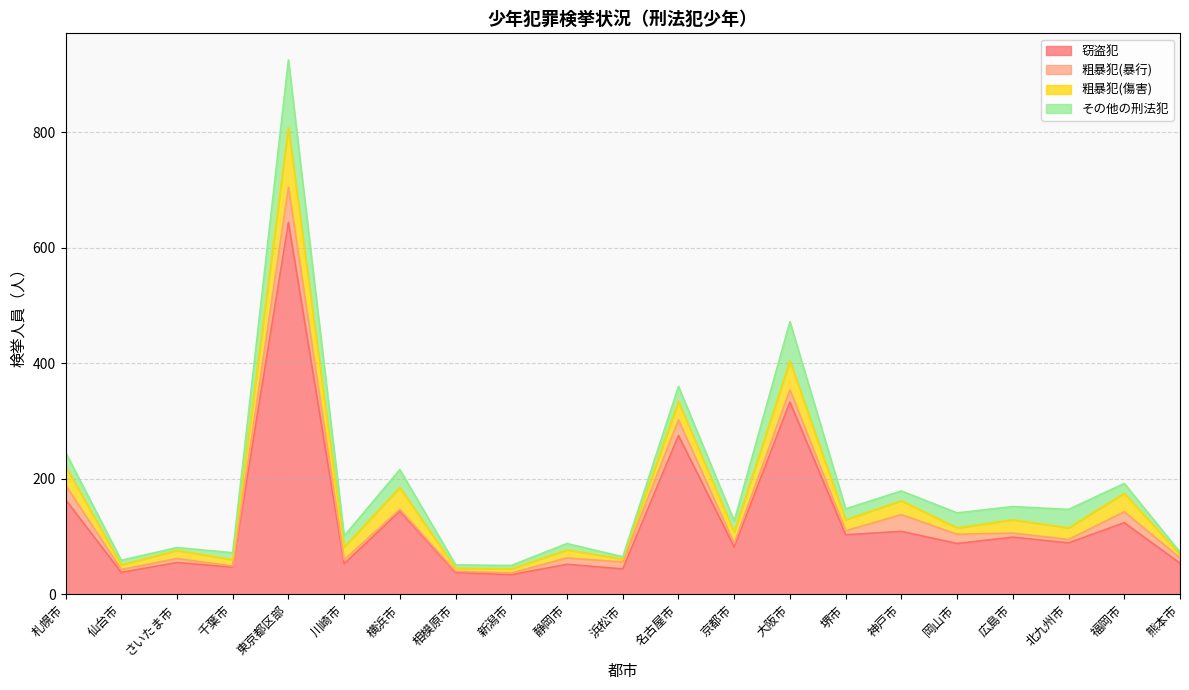

Reading left to right, what are all the values shown in this chart?

窃盗犯: 札幌市=164	仙台市=38	さいたま市=55	千葉市=47	東京都区部=644	川崎市=53	横浜市=144	相模原市=38	新潟市=34	静岡市=52	浜松市=44	名古屋市=275	京都市=82	大阪市=333	堺市=103	神戸市=109	岡山市=88	広島市=99	北九州市=89	福岡市=124	熊本市=54
粗暴犯(暴行): 札幌市=25	仙台市=5	さいたま市=7	千葉市=2	東京都区部=61	川崎市=7	横浜市=3	相模原市=2	新潟市=3	静岡市=11	浜松市=12	名古屋市=27	京都市=6	大阪市=21	堺市=7	神戸市=29	岡山市=16	広島市=7	北九州市=6	福岡市=19	熊本市=9
粗暴犯(傷害): 札幌市=33	仙台市=8	さいたま市=14	千葉市=11	東京都区部=103	川崎市=22	横浜市=38	相模原市=5	新潟市=7	静岡市=14	浜松市=5	名古屋市=32	京都市=20	大阪市=50	堺市=19	神戸市=24	岡山市=11	広島市=23	北九州市=20	福岡市=32	熊本市=6
その他の刑法犯: 札幌市=24	仙台市=8	さいたま市=5	千葉市=12	東京都区部=117	川崎市=19	横浜市=31	相模原市=6	新潟市=6	静岡市=11	浜松市=4	名古屋市=26	京都市=19	大阪市=68	堺市=19	神戸市=17	岡山市=26	広島市=23	北九州市=32	福岡市=17	熊本市=4